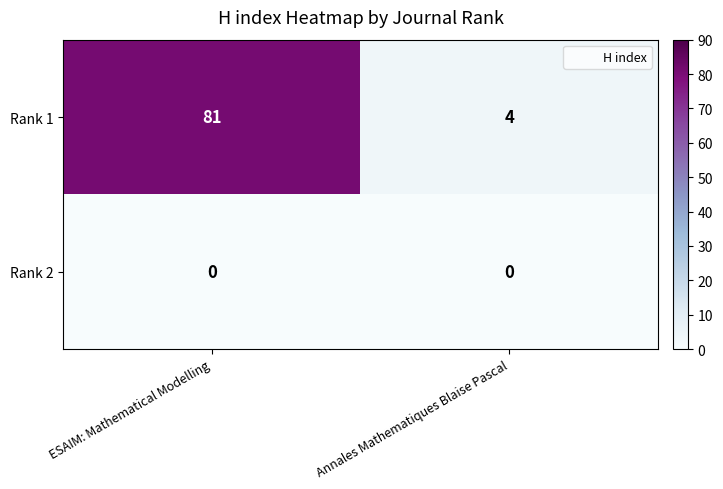

What is the difference between the highest and lowest values at ESAIM: Mathematical Modelling?

81